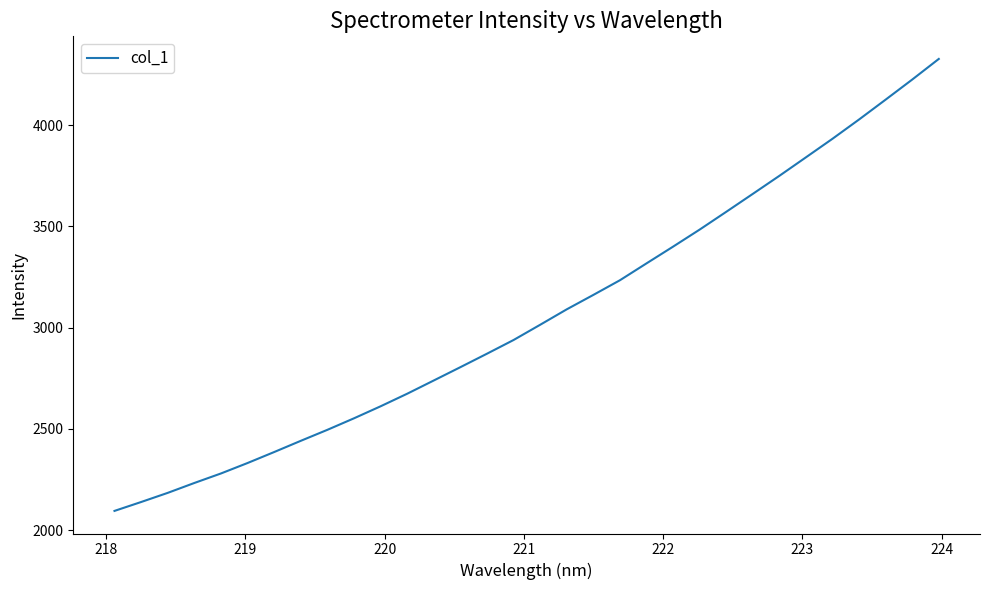

What is the difference between the maximum and minimum values?

2232.2